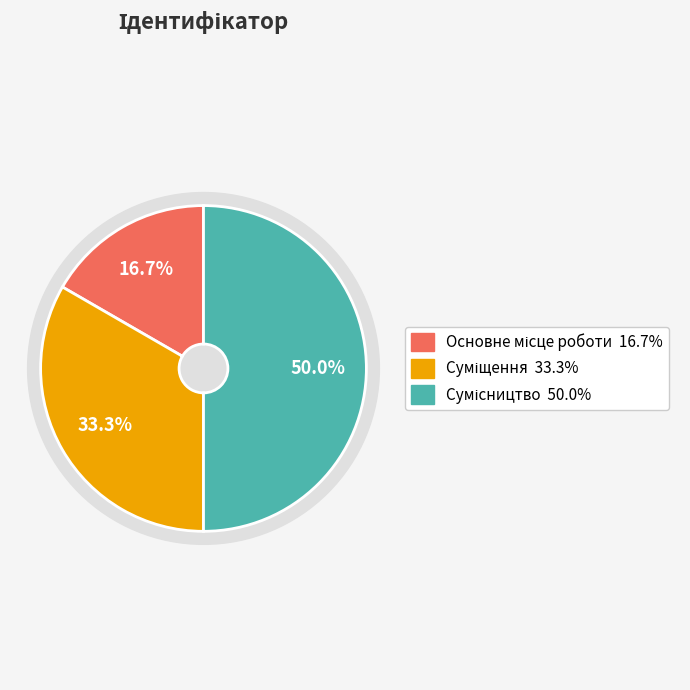

To the nearest percent, what is the combined percentage of Основне місце роботи and Суміщення?

50%